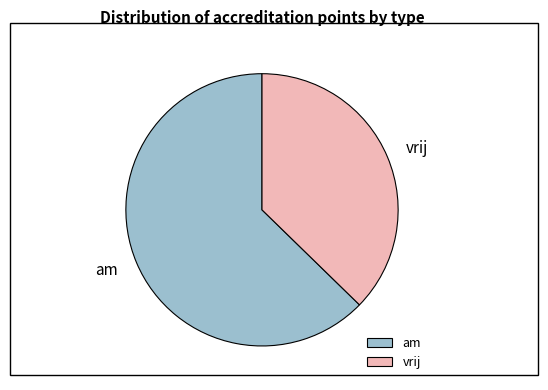

What is the ratio of the value at vrij to the value at am?

0.6